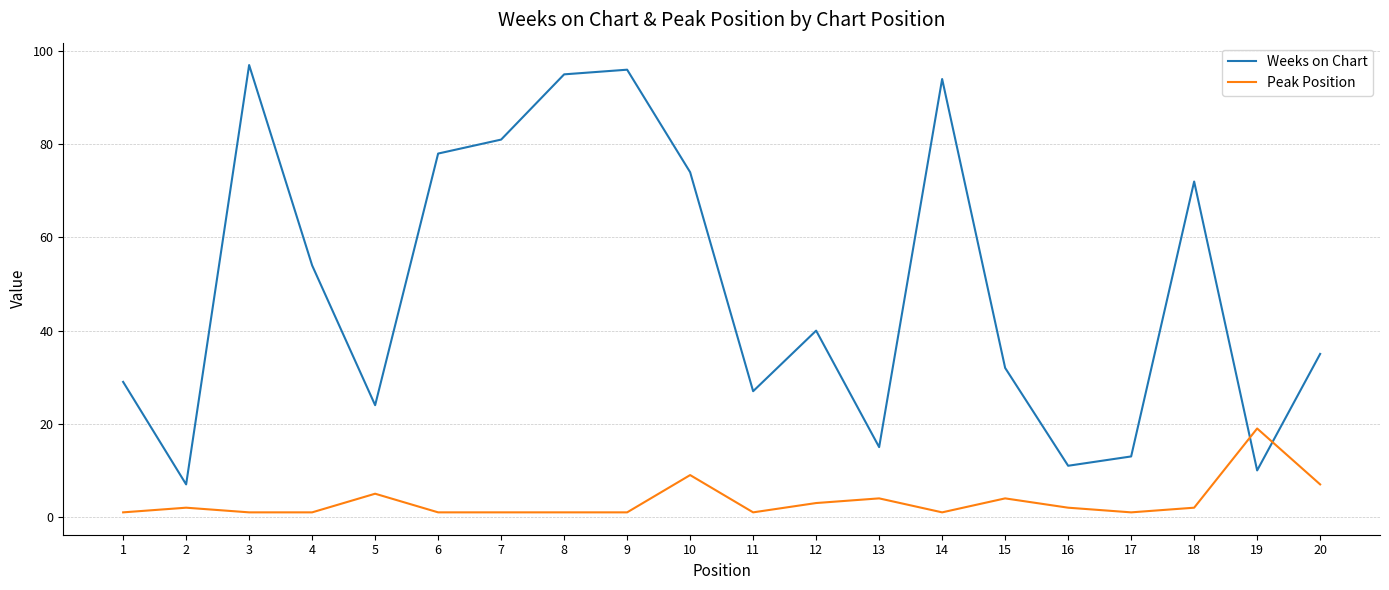

Rank the series by their average value, from highest to lowest.

Weeks on Chart, Peak Position